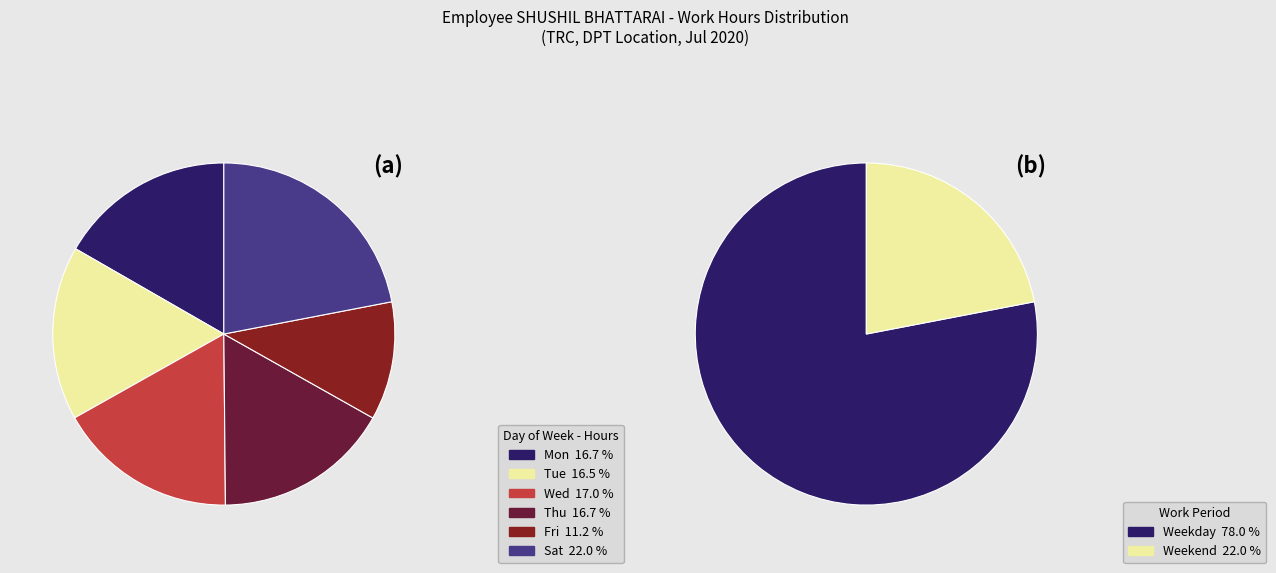

What percentage is NOT represented by Tue?

83.5%